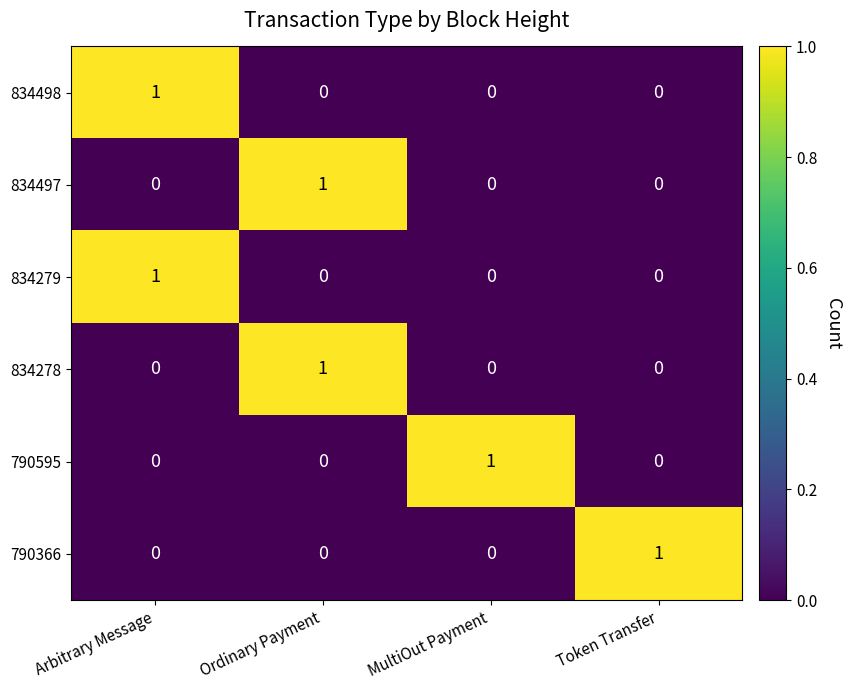

Count the 834498 values in the range 0 to 1.

4